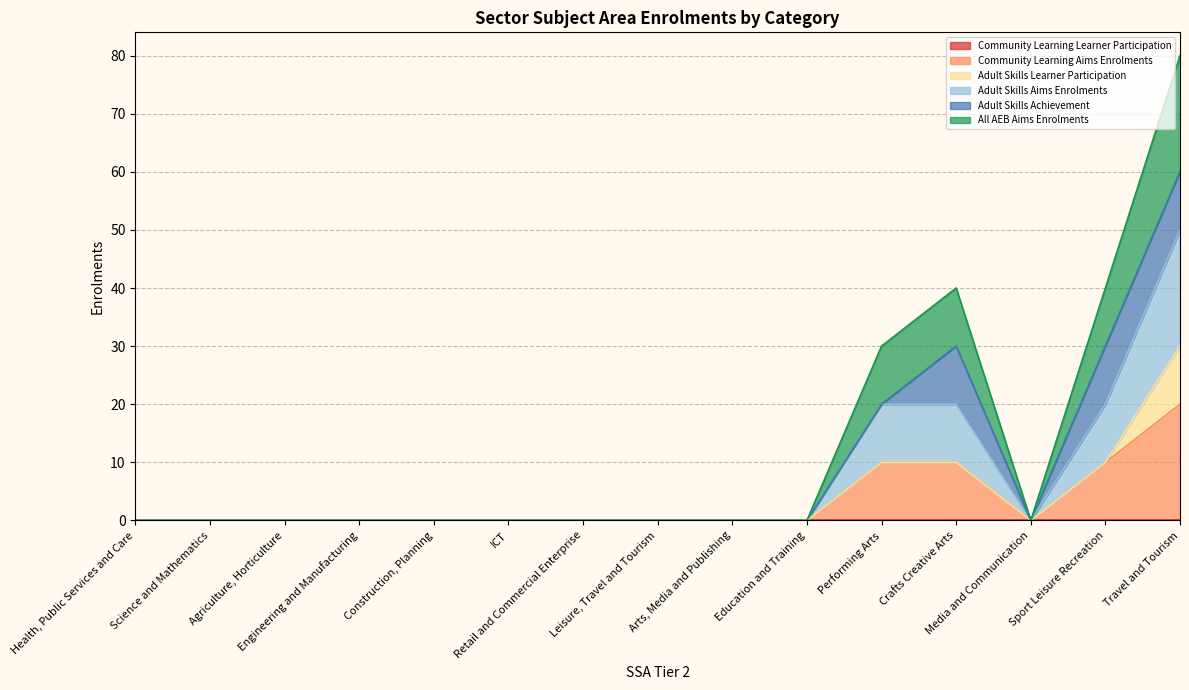

Which category has the highest value in the Community Learning Aims Enrolments series?

Travel and Tourism